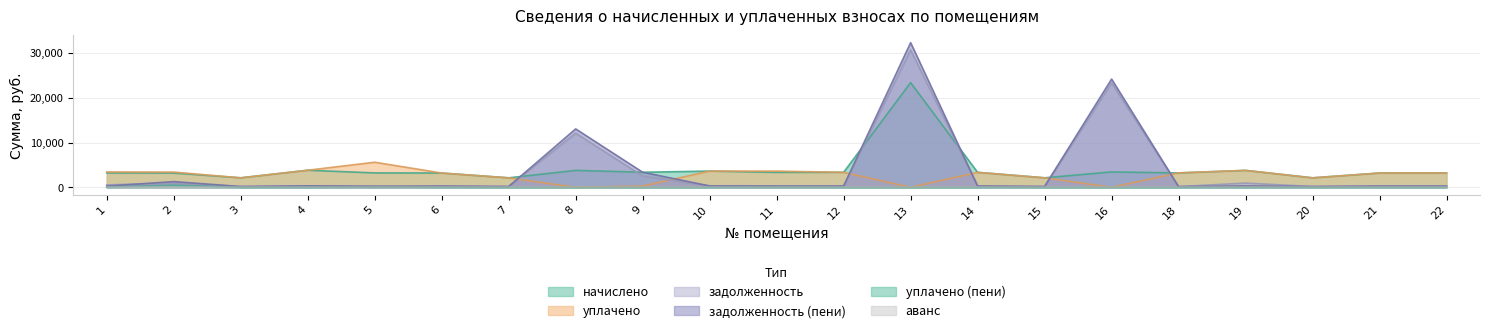

How many intersections are there between задолженность (пени) and уплачено?

6